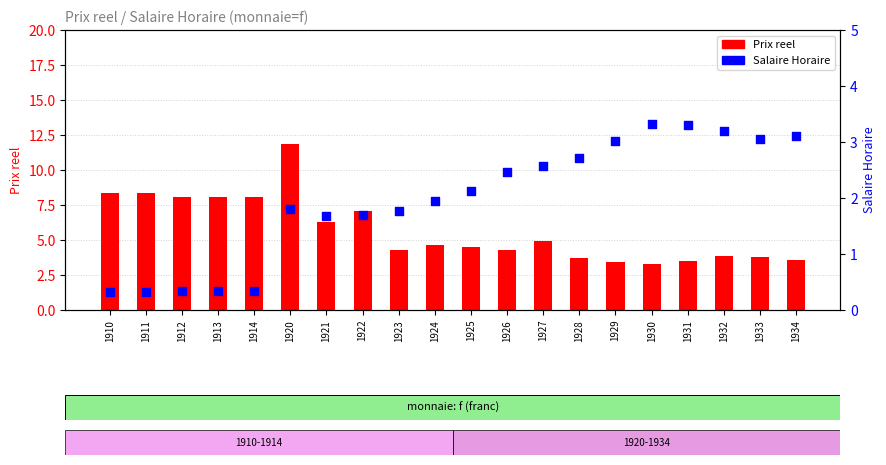

At how many categories does at least one series exceed 0?

20